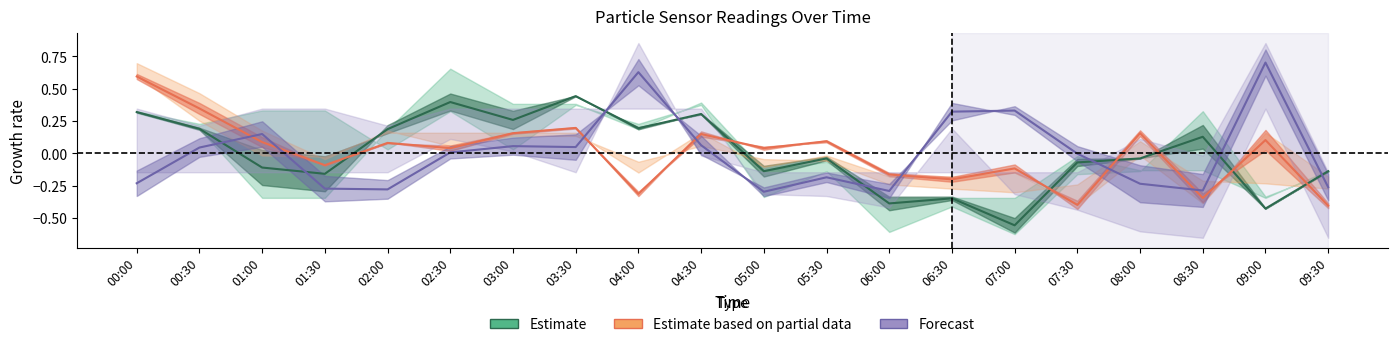

What is the difference between the Estimate values at 05:30 and 08:30?

0.2